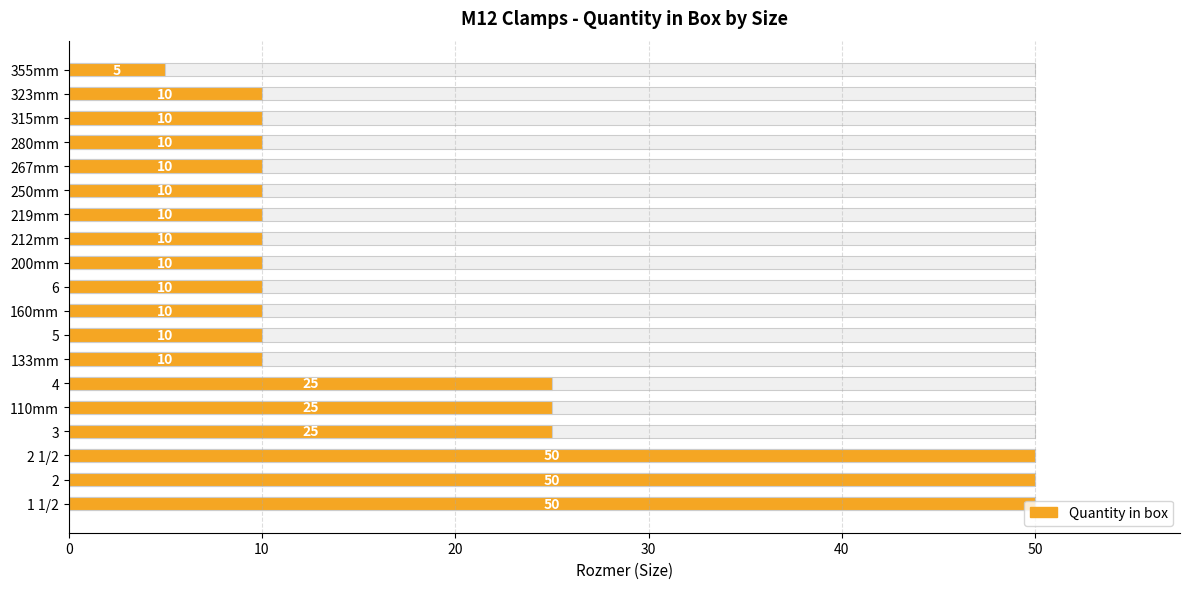

What is the maximum value shown in the chart?

50